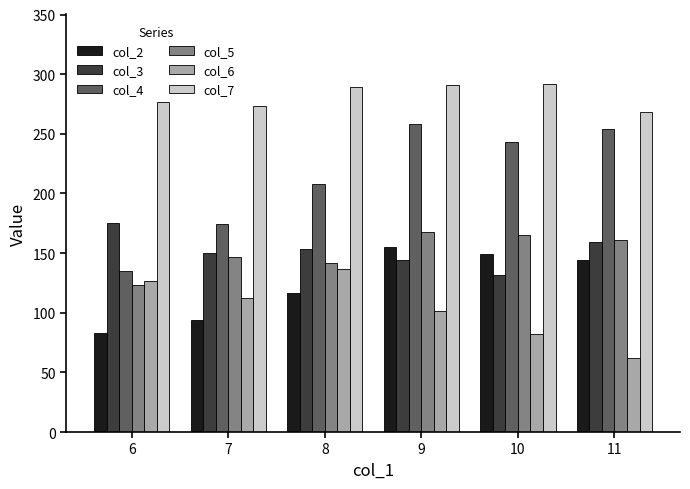

How many data points does each series have?

6